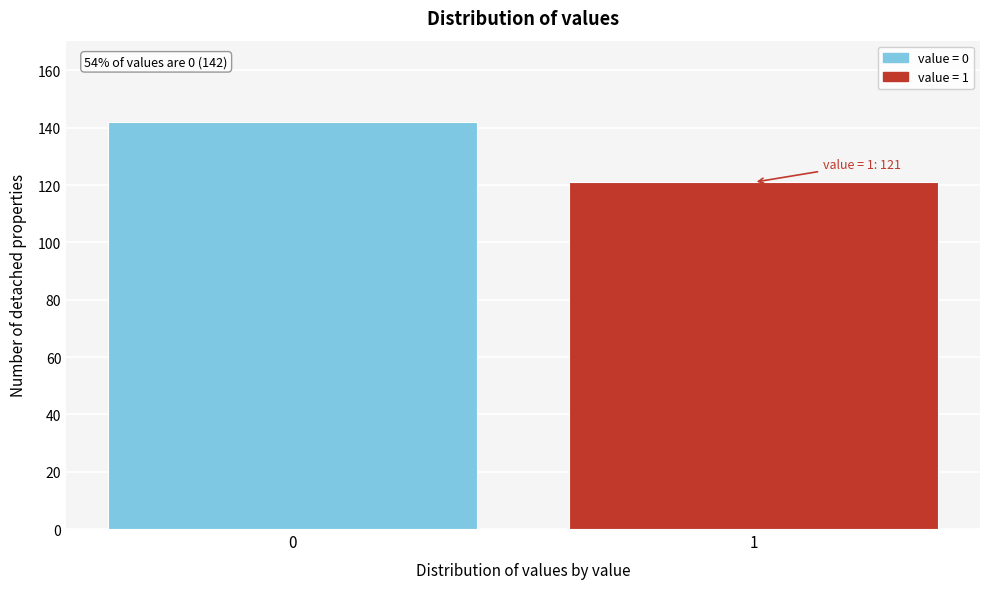

Reading left to right, transcribe all the data shown in this chart.

142	121